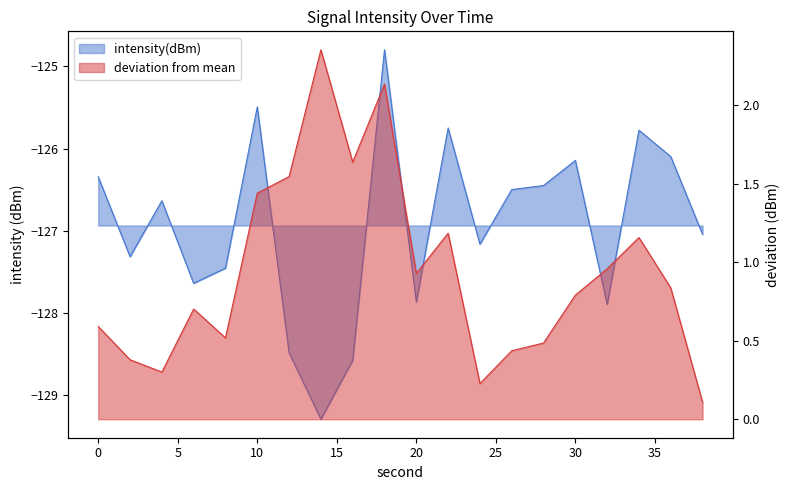

Rank the categories by value from highest to lowest.

18, 10, 22, 34, 36, 30, 0, 28, 26, 4, 38, 24, 2, 8, 6, 20, 32, 12, 16, 14